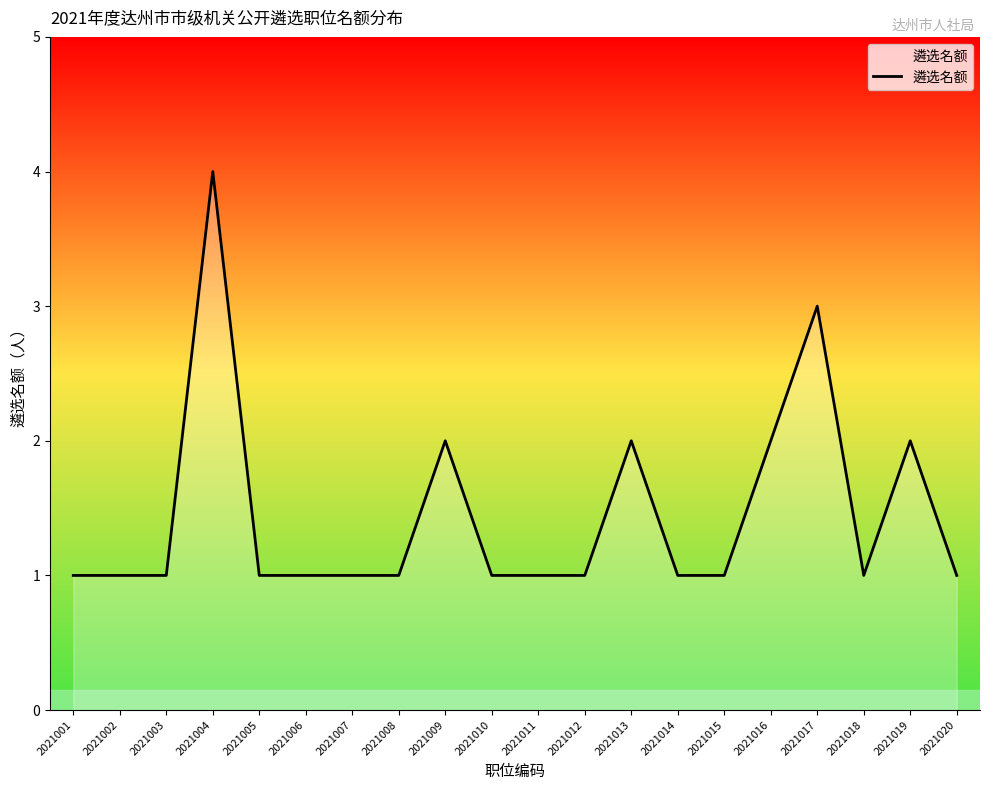

Does the chart display data point markers on the line(s)?

No